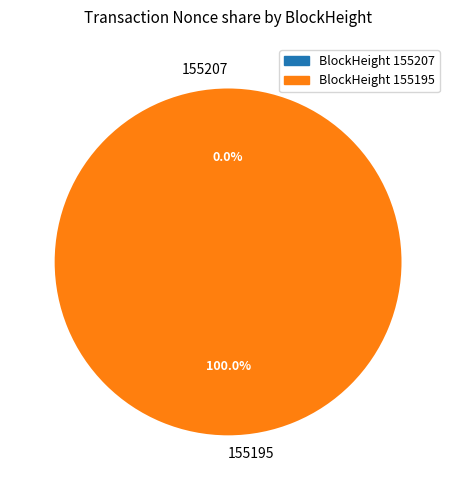

Combined, what portion of the pie is 155195 and 155207?

100.0%